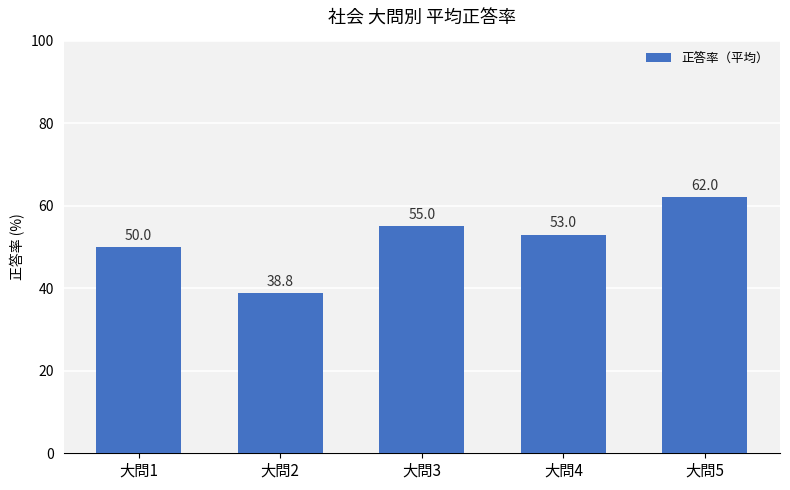

What is the value of the 3rd bar from the left?

55.0